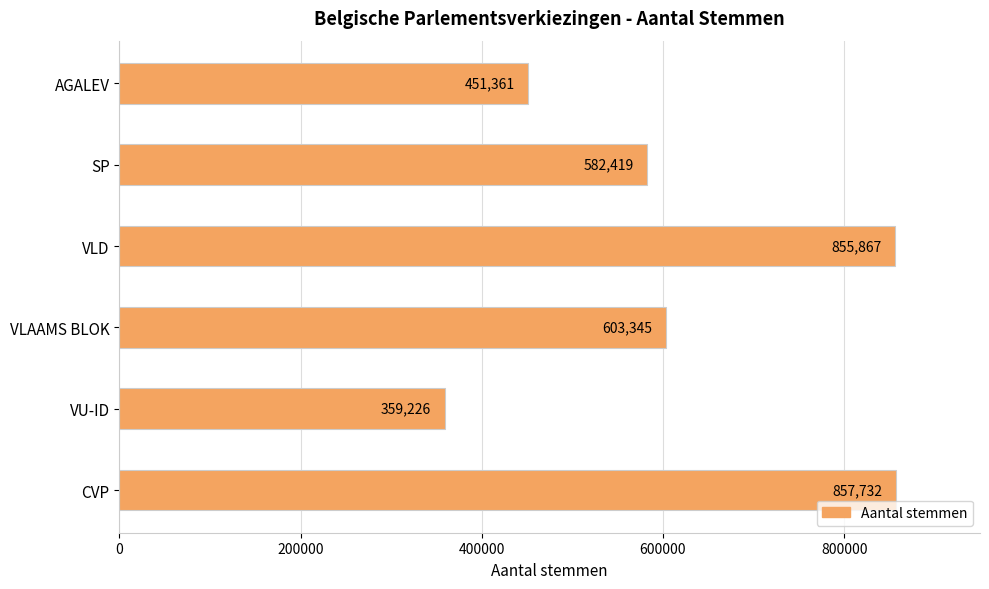

Are the bars grouped side by side (vs. stacked)?

No